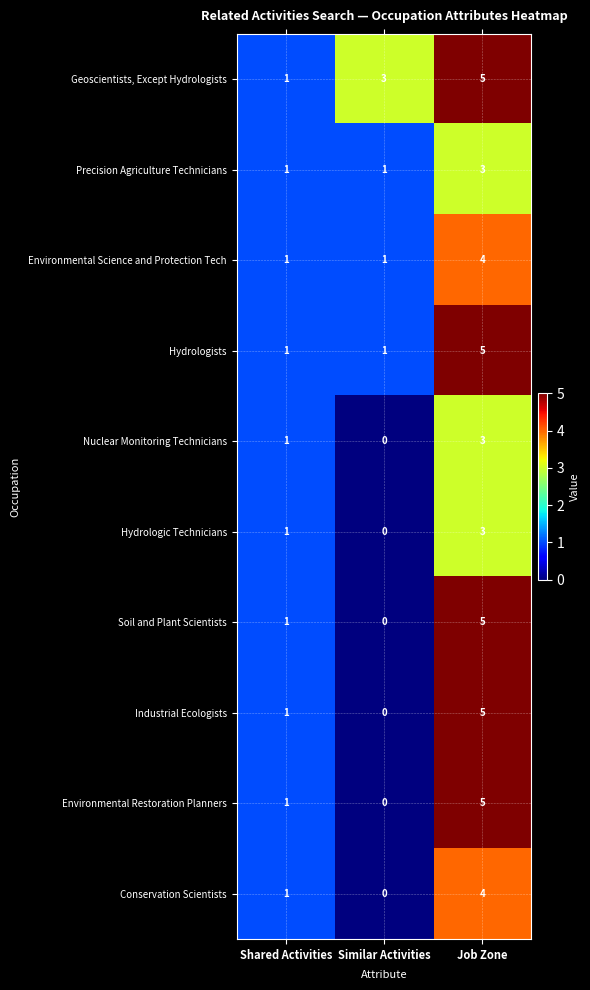

How many series are shown in this chart?

10